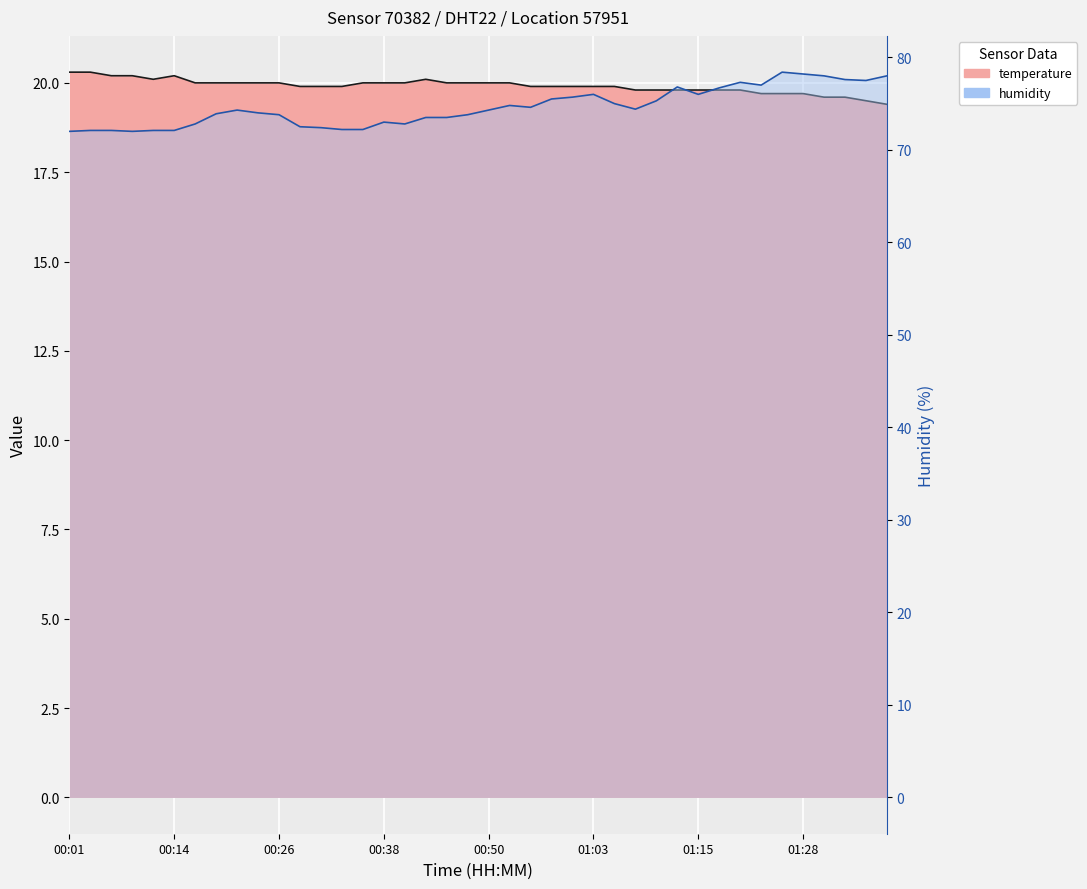

True or false: humidity and temperature intersect in this chart.

False